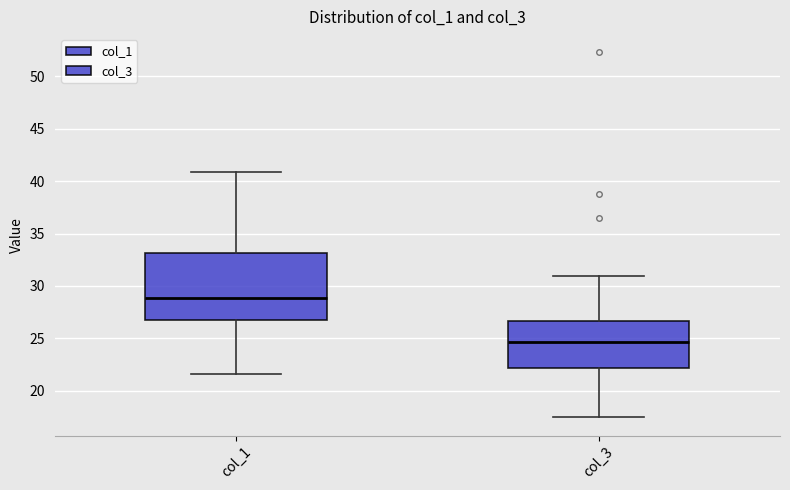

Which box is the tallest, from its lower edge to its upper edge?

col_1